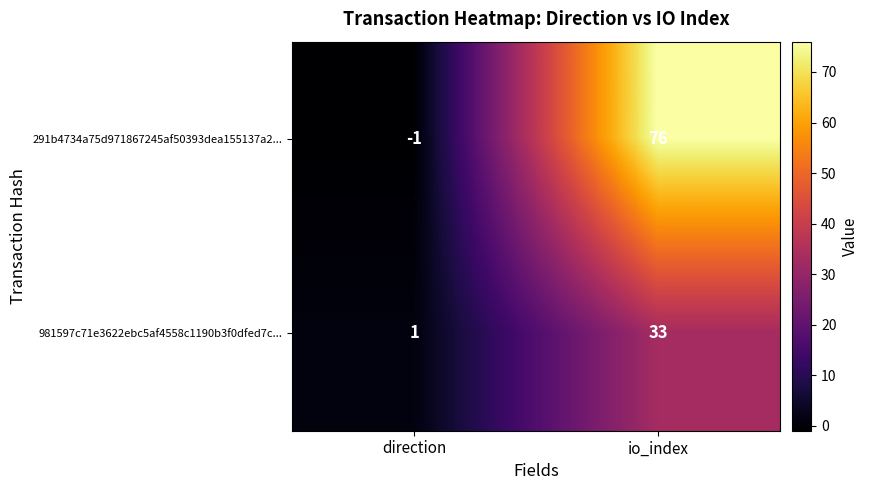

Reading left to right, list all the values displayed in this chart.

291b4734a75d971867245af50393dea155137a2...: direction=-1	io_index=76
981597c71e3622ebc5af4558c1190b3f0dfed7c...: direction=1	io_index=33